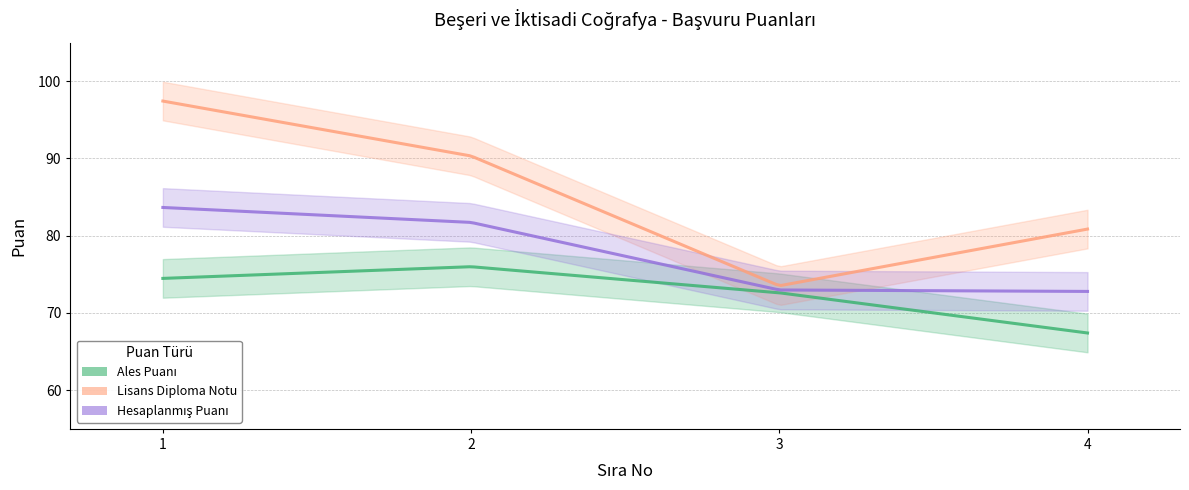

True or false: Ales Puanı has more than 1 points higher than both neighbors.

False